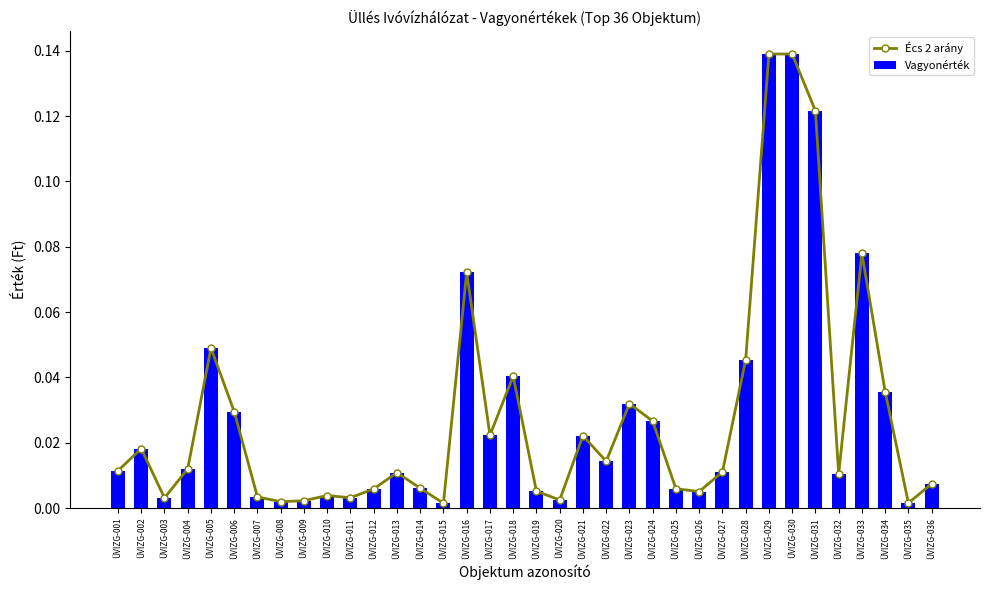

True or false: Écs 2 arány has a value of 0.0 at ÜVIZG-026.

True